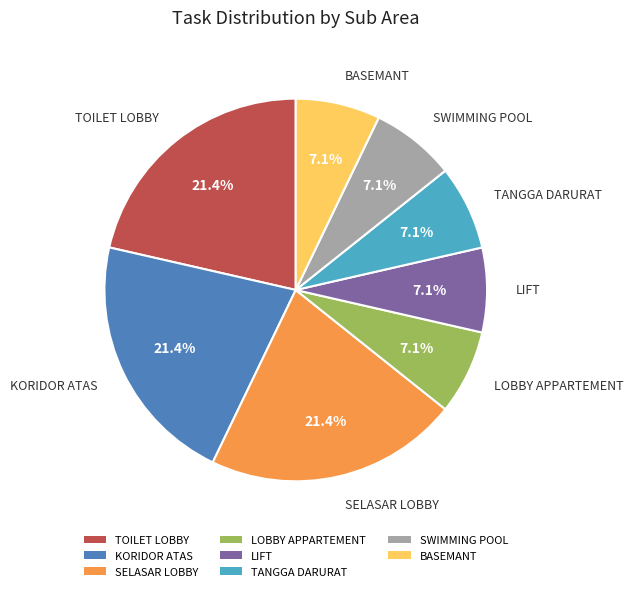

Combined, do SELASAR LOBBY and KORIDOR ATAS account for over 50%?

No